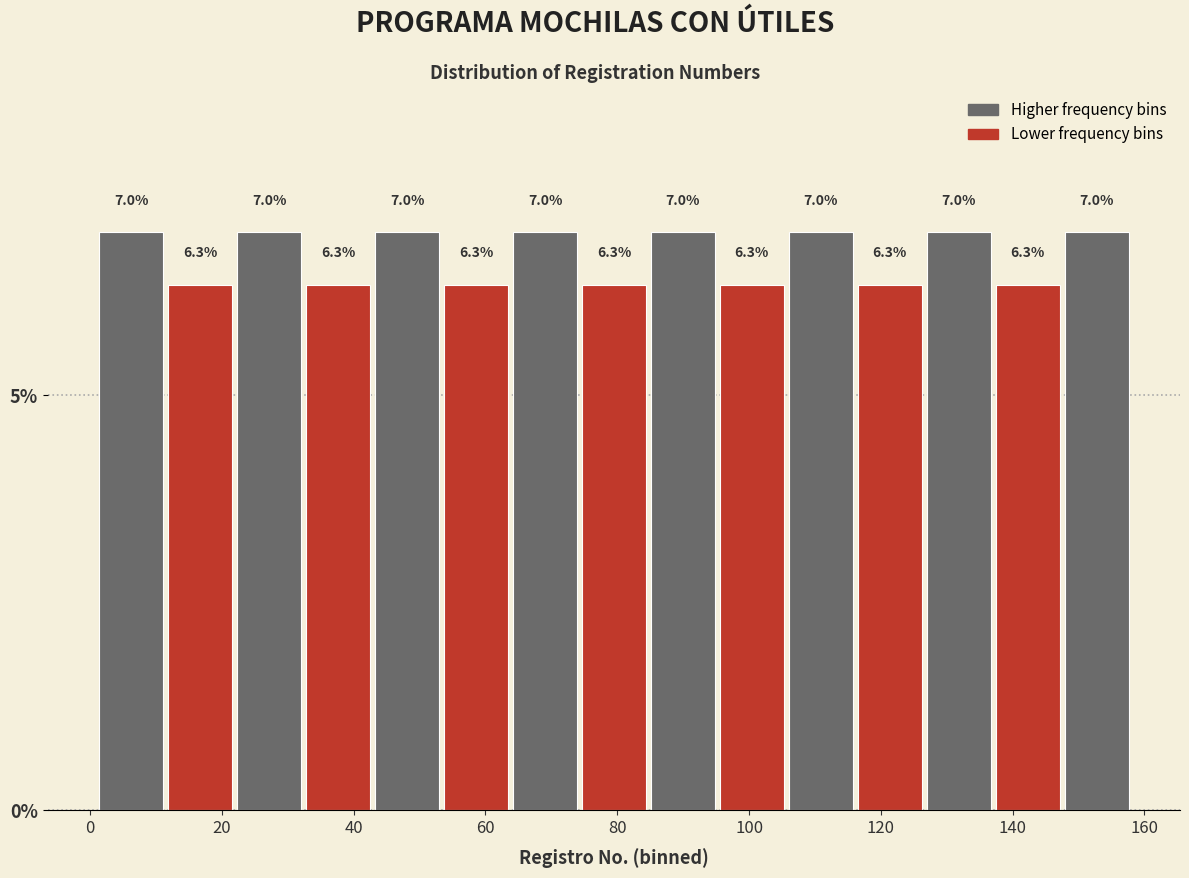

Reading left to right, list every bar in this chart as the range it spans on the x-axis followed by its height. The bar edges are not printed on the chart, so give them approximately, as read against the axis.

2 to 12: 7.0
12 to 22: 6.3
22 to 32: 7.0
32 to 42: 6.3
42 to 54: 7.0
54 to 64: 6.3
64 to 74: 7.0
74 to 84: 6.3
84 to 96: 7.0
96 to 106: 6.3
106 to 116: 7.0
116 to 126: 6.3
126 to 138: 7.0
138 to 148: 6.3
148 to 158: 7.0